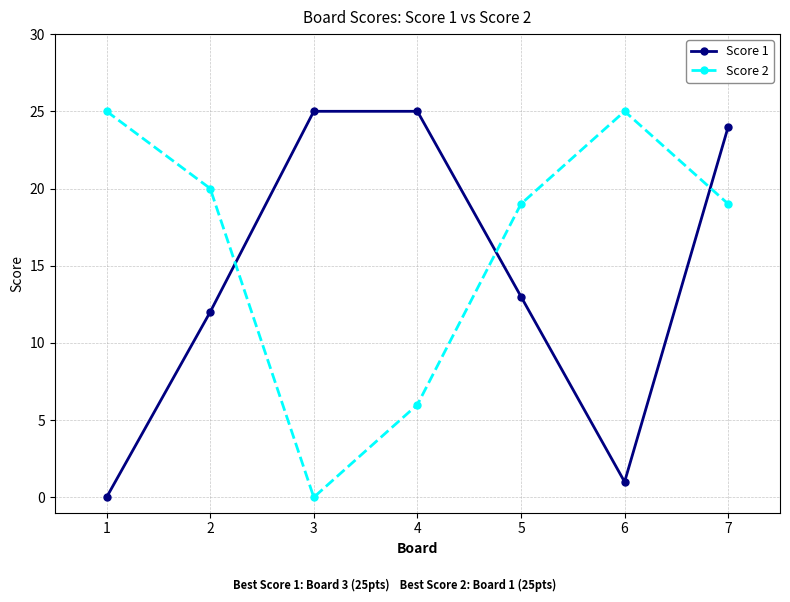

Count the number of categories in the chart.

7